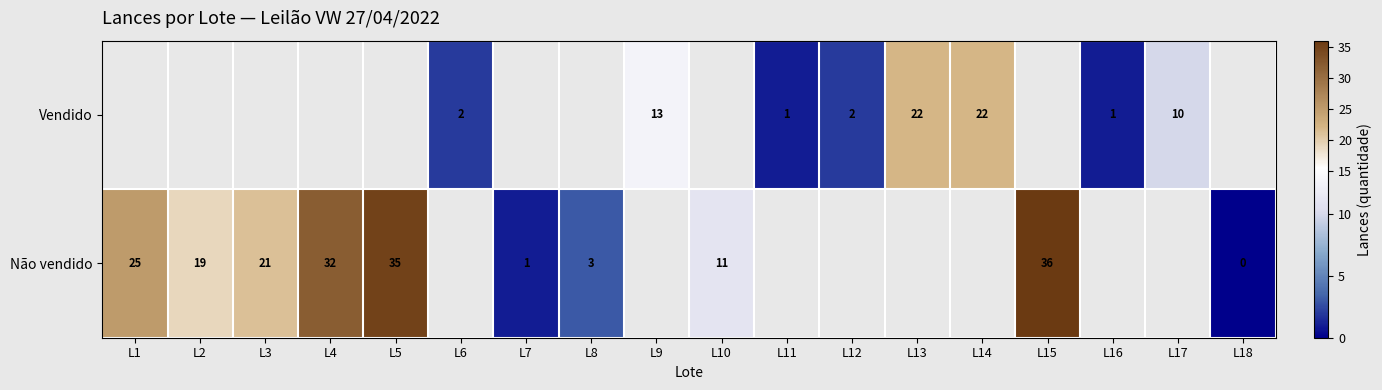

What is the sum of the Não vendido values at L5 and L18?

35